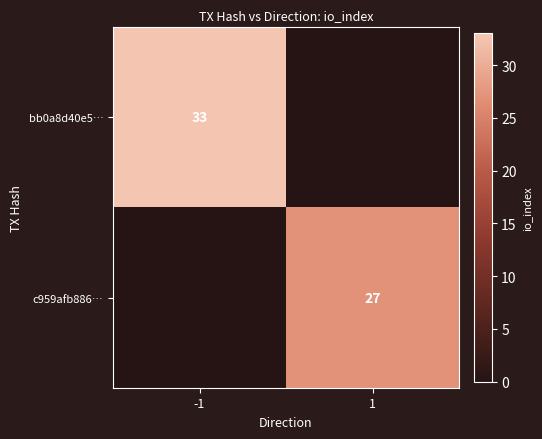

Is the value of bb0a8d40e5… at -1 greater than the value of c959afb886… at 1?

Yes